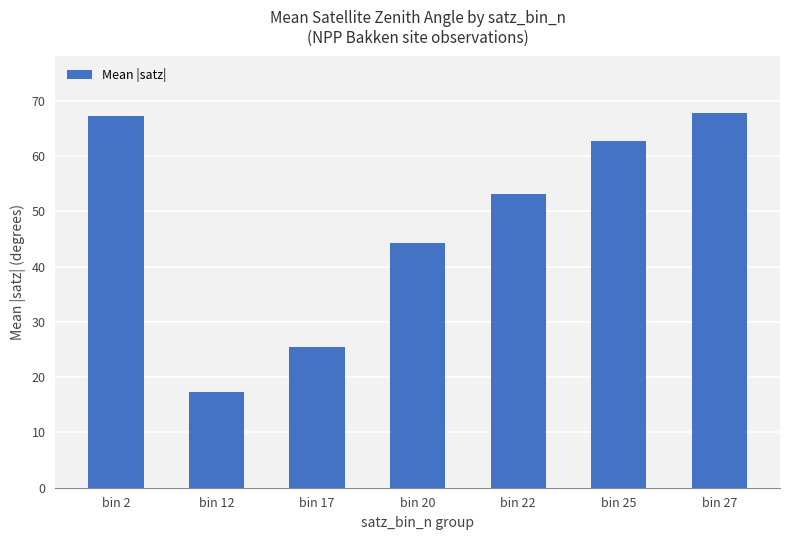

What is the smallest value displayed?

17.3